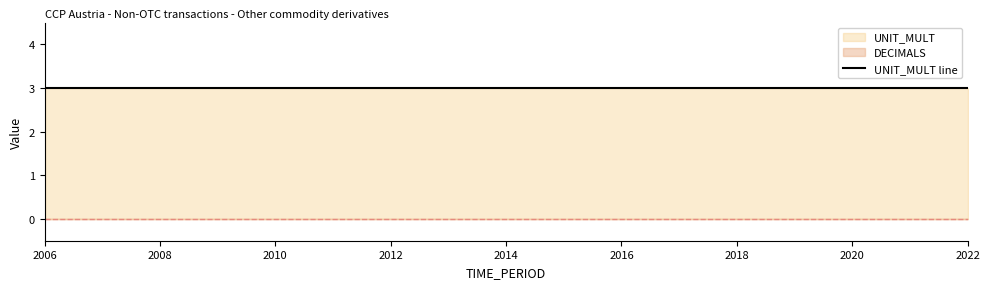

Reading right to left, extract all data points from this chart.

DECIMALS: 2022=0	2021=0	2020=0	2019=0	2018=0	2017=0	2016=0	2015=0	2014=0	2013=0	2012=0	2011=0	2010=0	2009=0	2008=0	2007=0	2006=0
UNIT_MULT: 2022=3	2021=3	2020=3	2019=3	2018=3	2017=3	2016=3	2015=3	2014=3	2013=3	2012=3	2011=3	2010=3	2009=3	2008=3	2007=3	2006=3